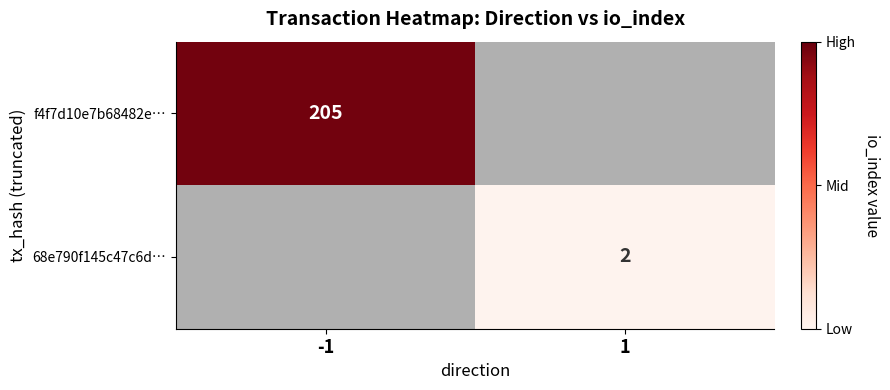

The 68e790f145c47c6d… series shows 2 at 1. True or false?

True